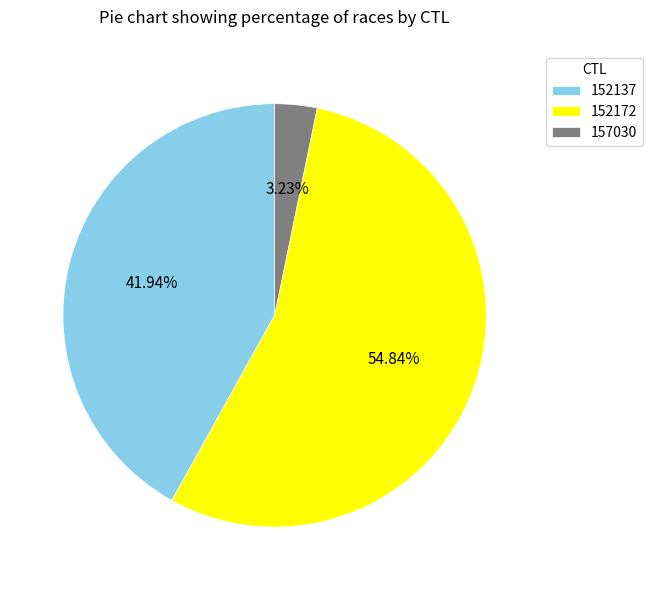

Which slice is the largest?

152172